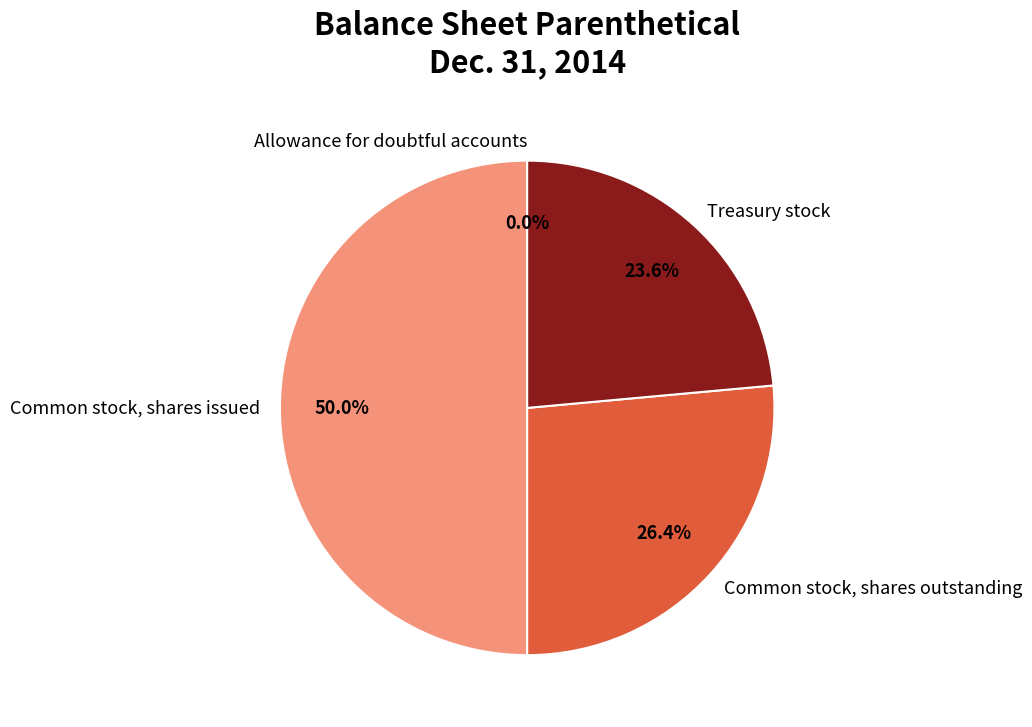

Does Common stock, shares outstanding account for over 50% of the chart?

No